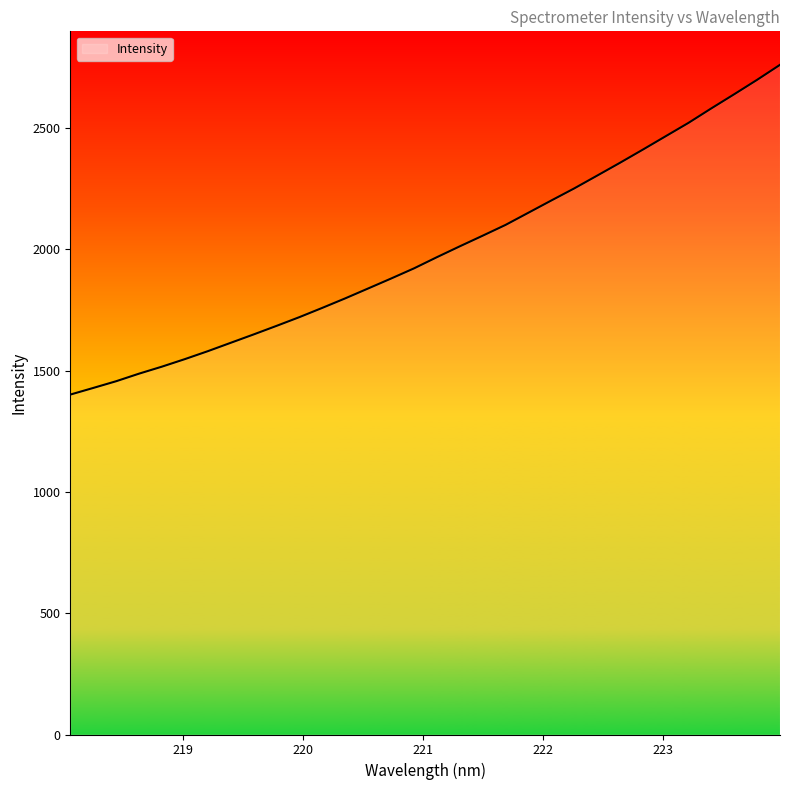

What is the smallest value displayed?

1401.4